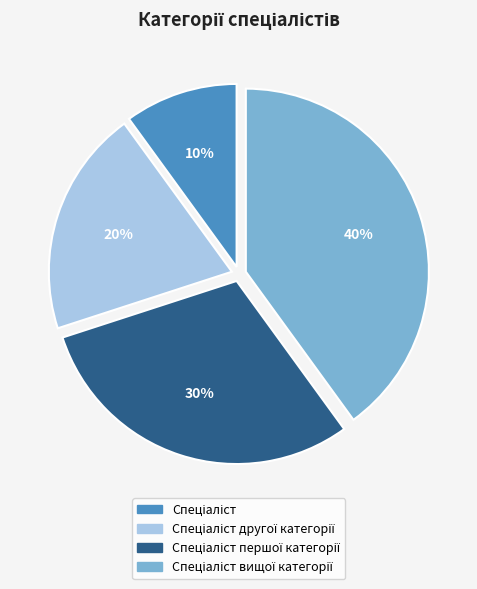

How many slices are in this pie chart?

4